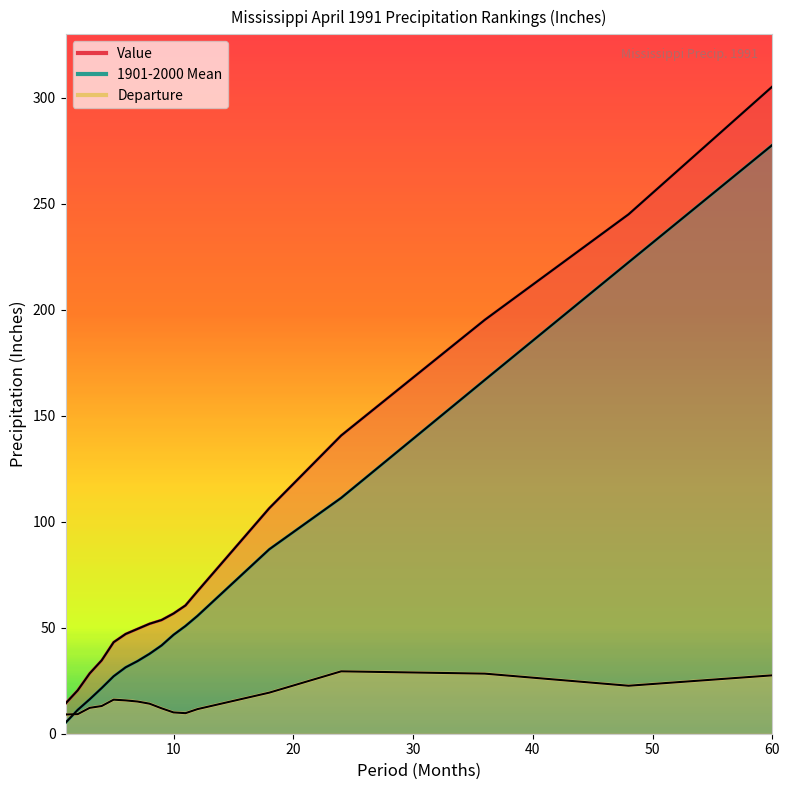

Is it true that 1901-2000 Mean equals 27.1 at 5?

True